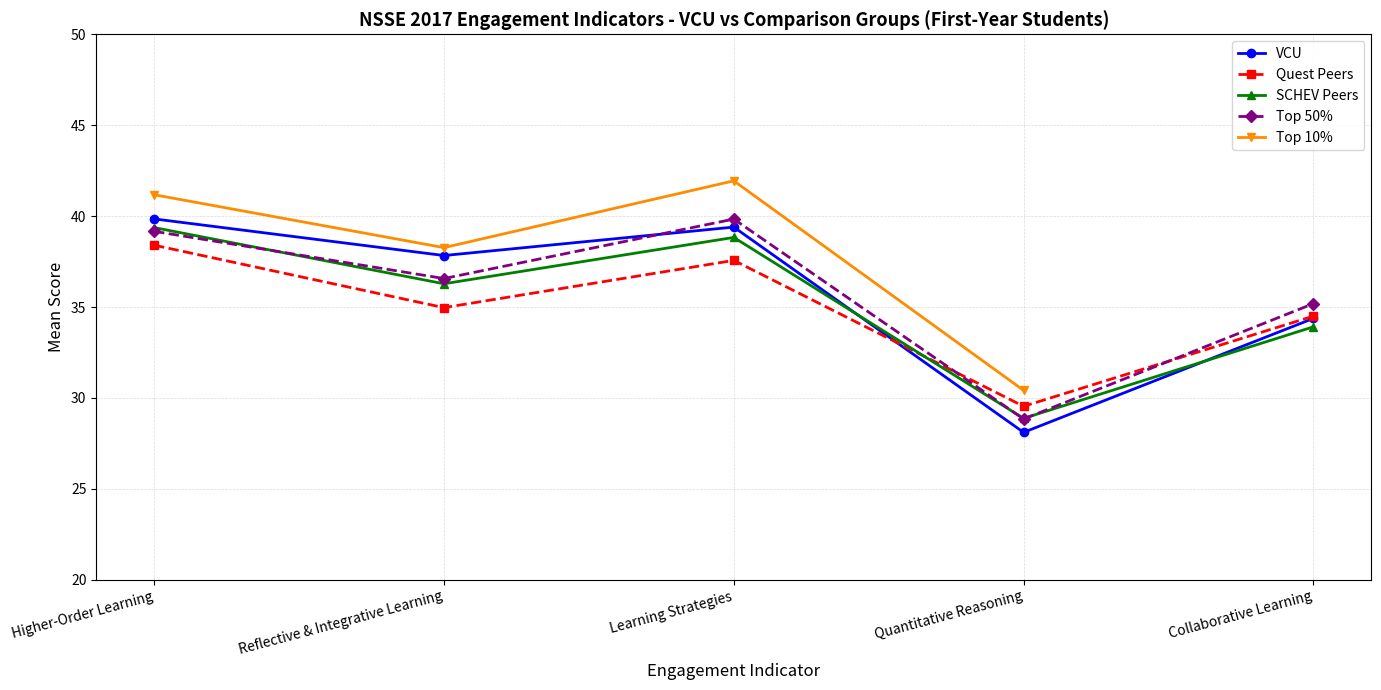

How many data points in SCHEV Peers are above 36?

3